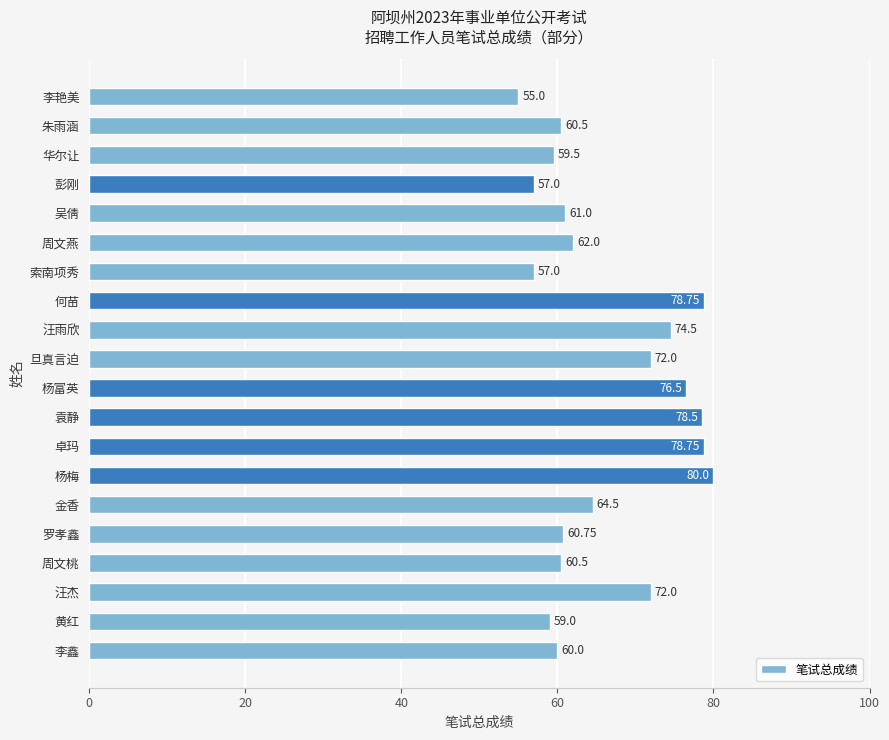

What is the change in value from 李艳美 to 汪杰?

+17.0